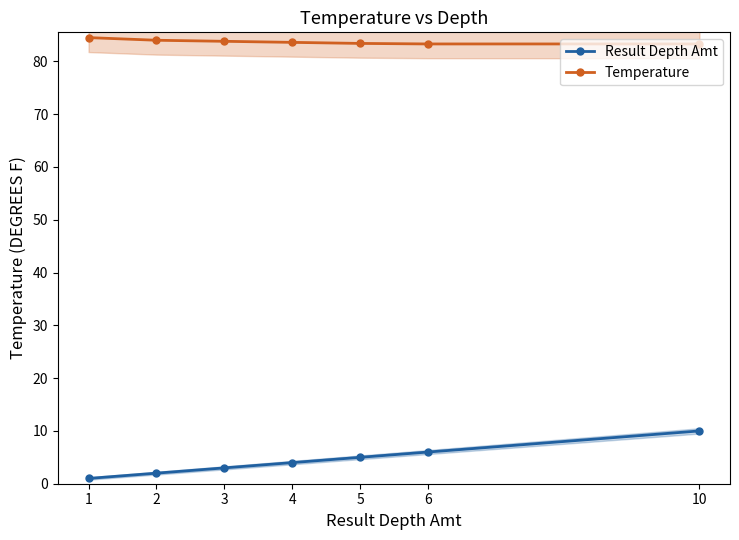

Rank the series by their maximum value, from highest to lowest.

Temperature, Result Depth Amt